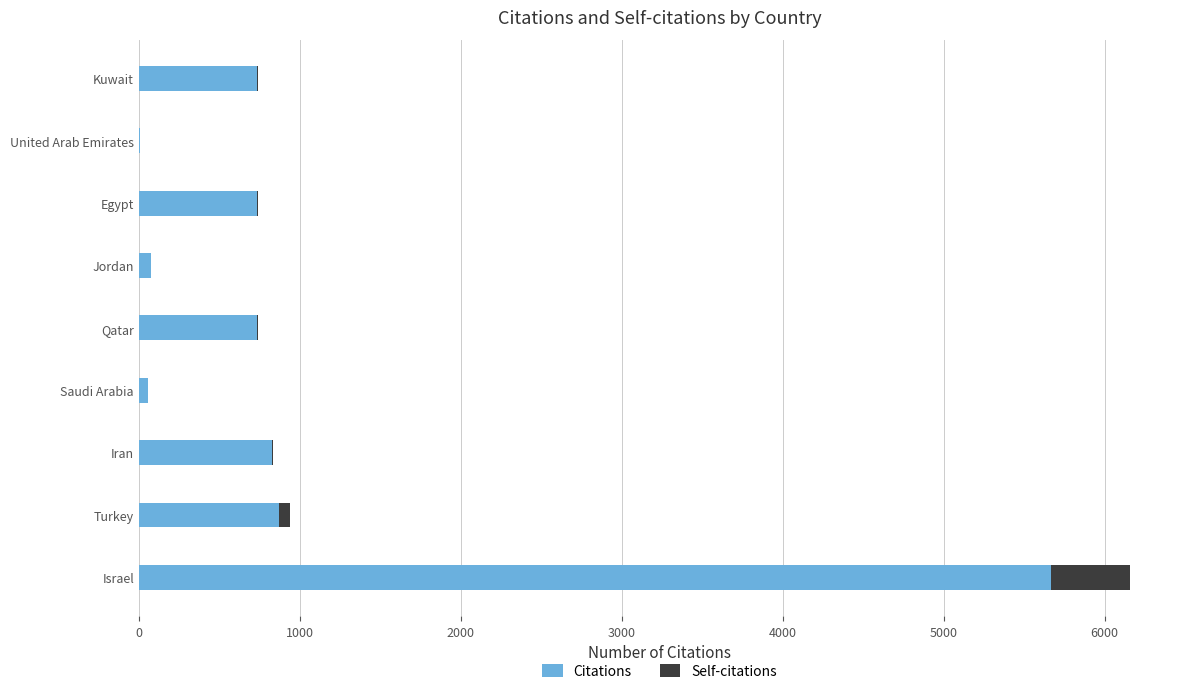

Count the number of data series in this chart.

2